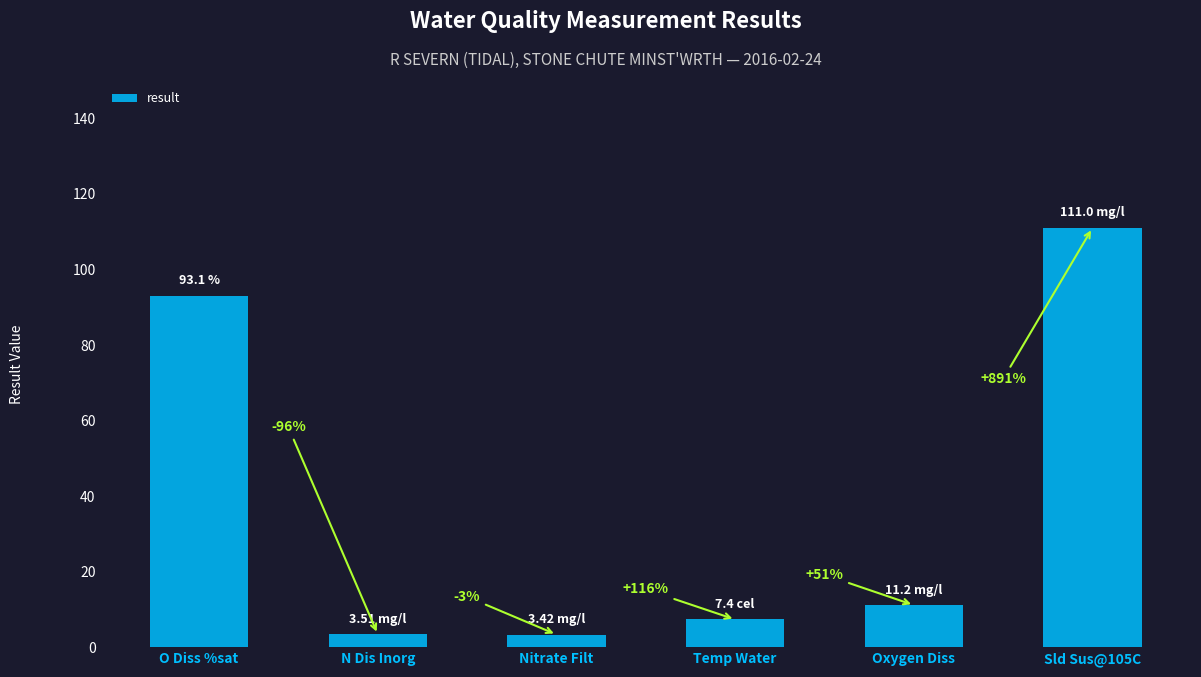

Does the chart contain any negative values?

No